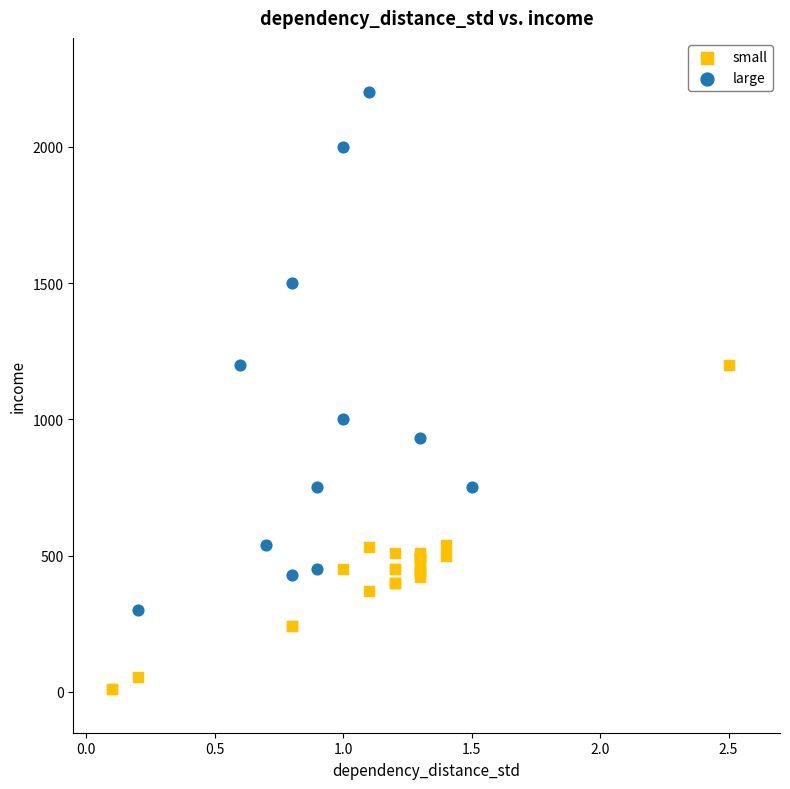

Which series has the widest spread of Y values?

large